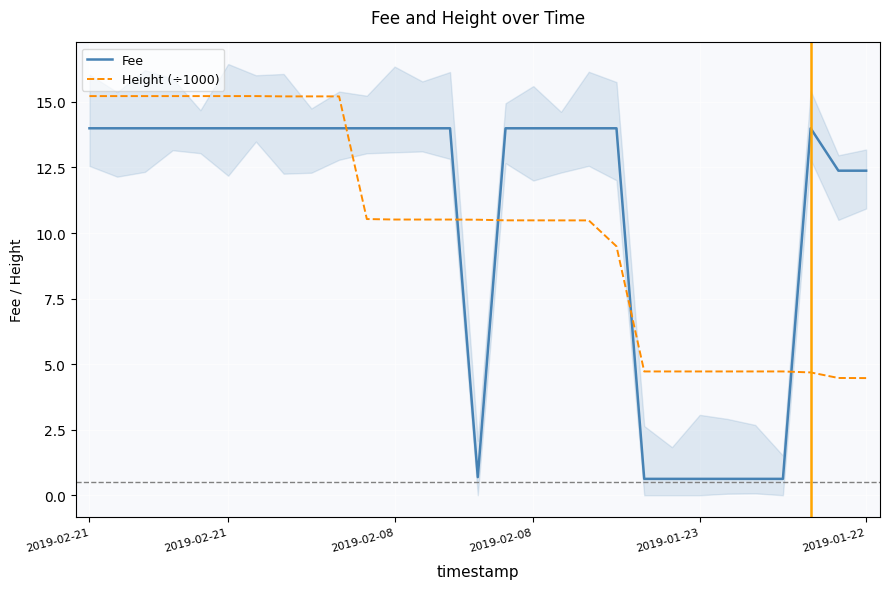

What is the value of the Height (÷1000) point at the 1st from the left?

15.2